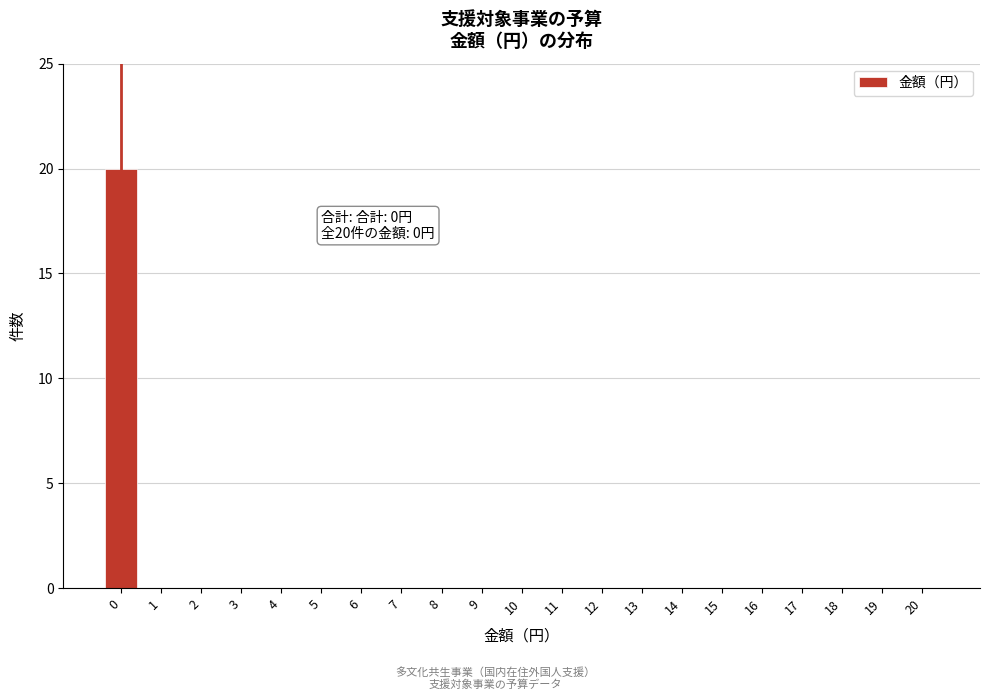

Reading left to right, what are all the values shown in this chart?

0=20	1=0	2=0	3=0	4=0	5=0	6=0	7=0	8=0	9=0	10=0	11=0	12=0	13=0	14=0	15=0	16=0	17=0	18=0	19=0	20=0